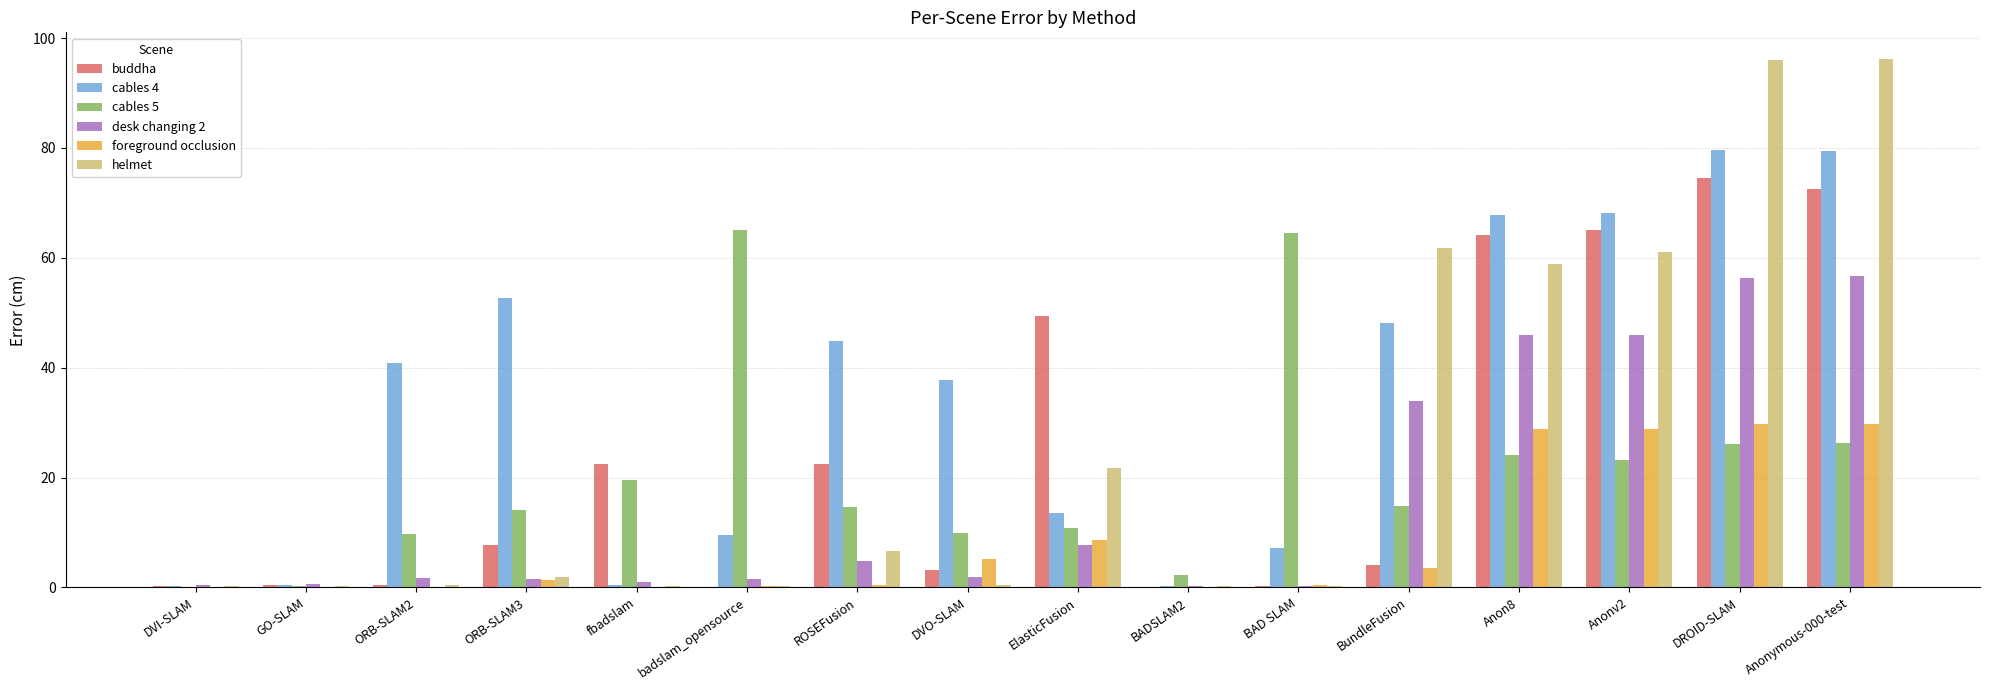

What is the maximum value for foreground occlusion?

29.8